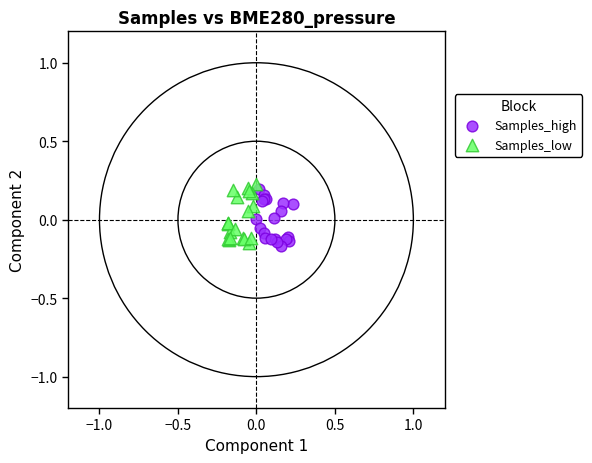

Which series has the widest spread of Y values?

Samples_low